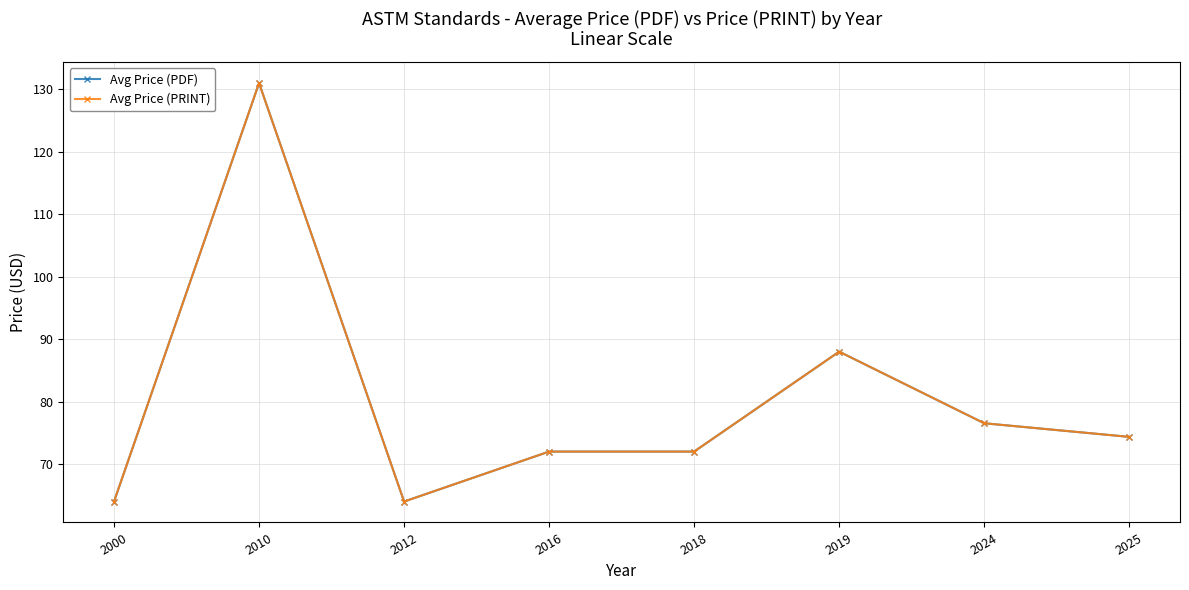

True or false: Avg Price (PRINT) and Avg Price (PDF) intersect in this chart.

False